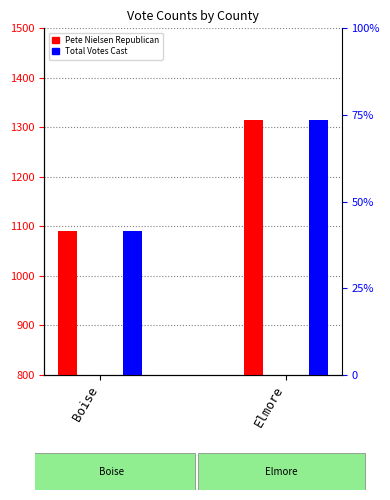

Count the number of data series in this chart.

2